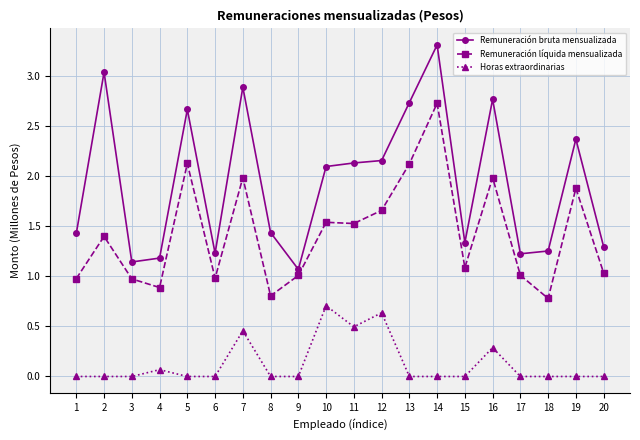

List the series in order of their peak value, lowest first.

Horas extraordinarias, Remuneración líquida mensualizada, Remuneración bruta mensualizada